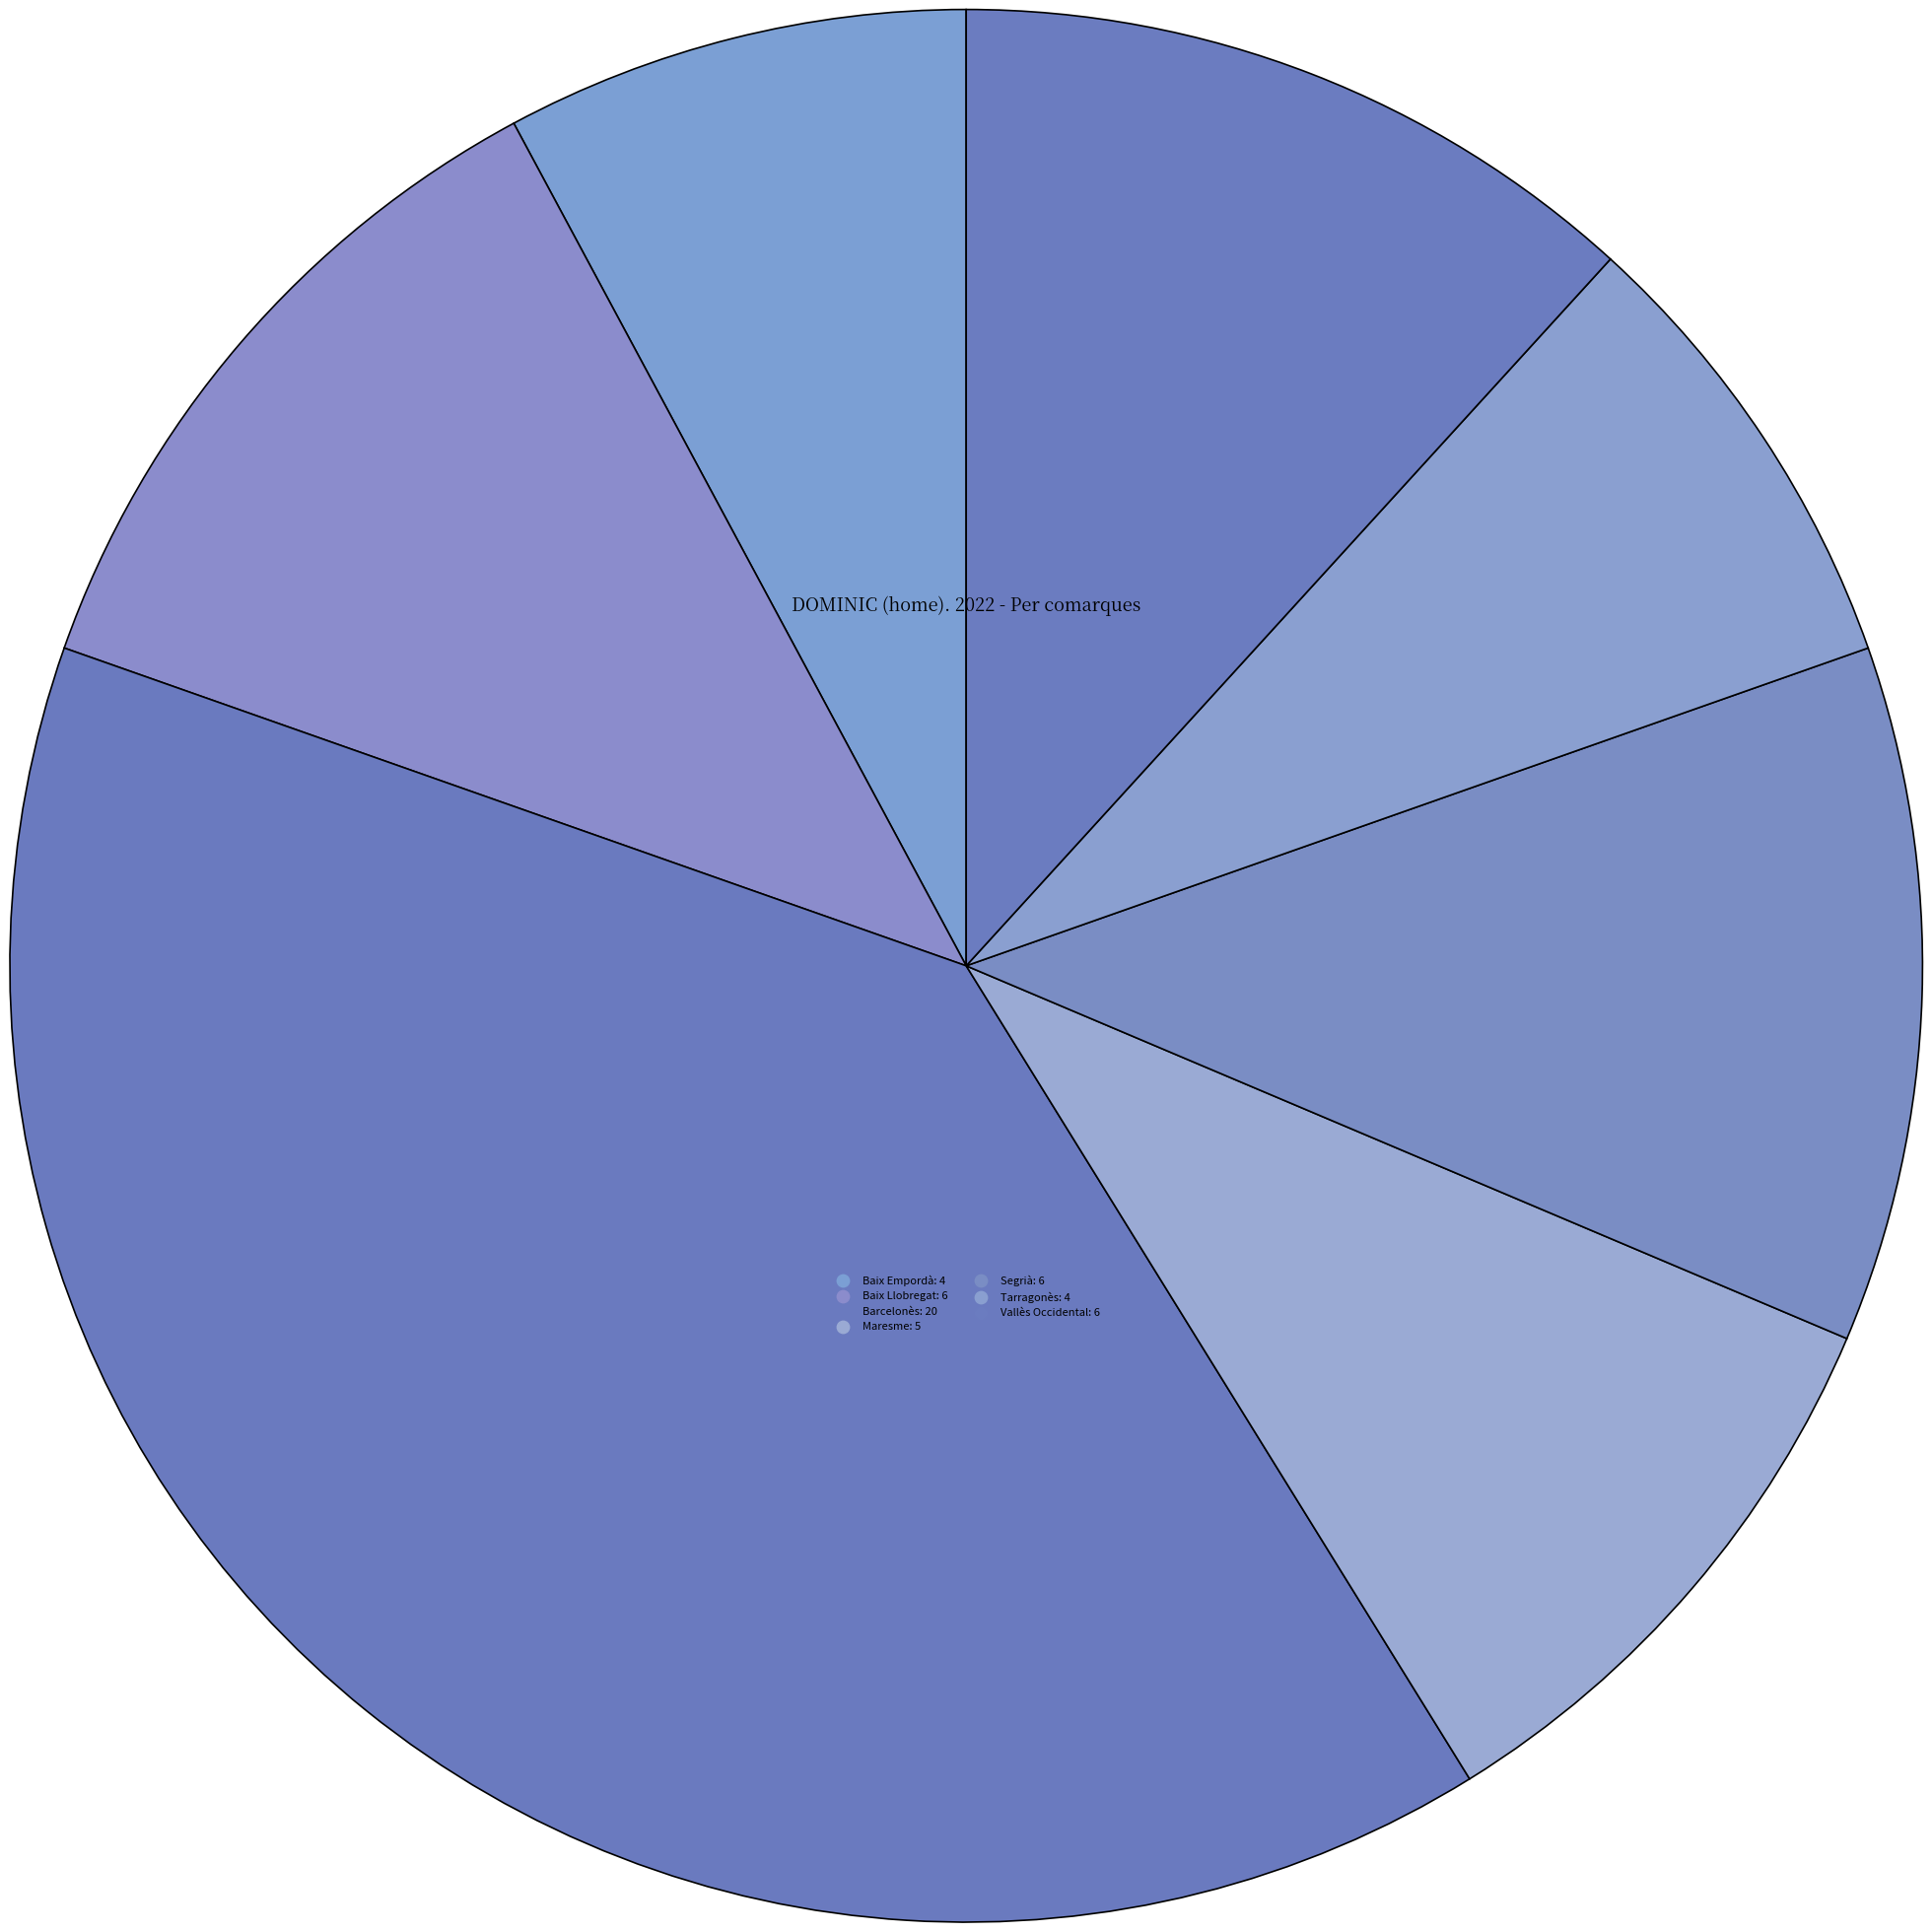

Count the number of slices in the pie.

7